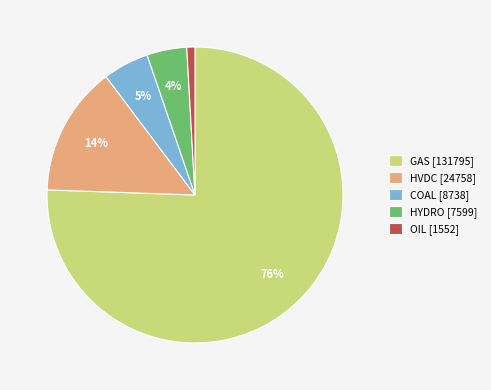

The HYDRO slice represents 17% of the pie. True or false?

False